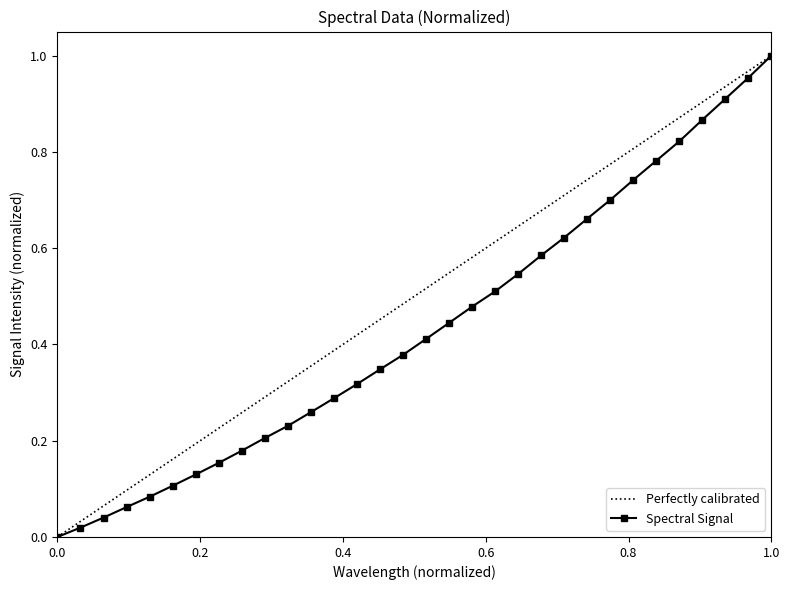

Does the chart display data point markers on the line(s)?

Yes